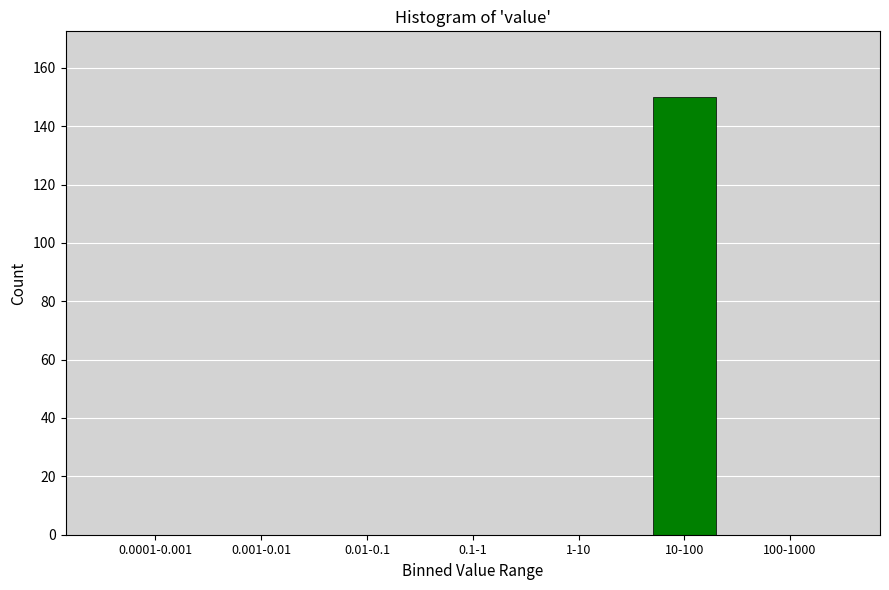

Reading left to right, transcribe all the data shown in this chart.

0.0001-0.001=0	0.001-0.01=0	0.01-0.1=0	0.1-1=0	1-10=0	10-100=150	100-1000=0